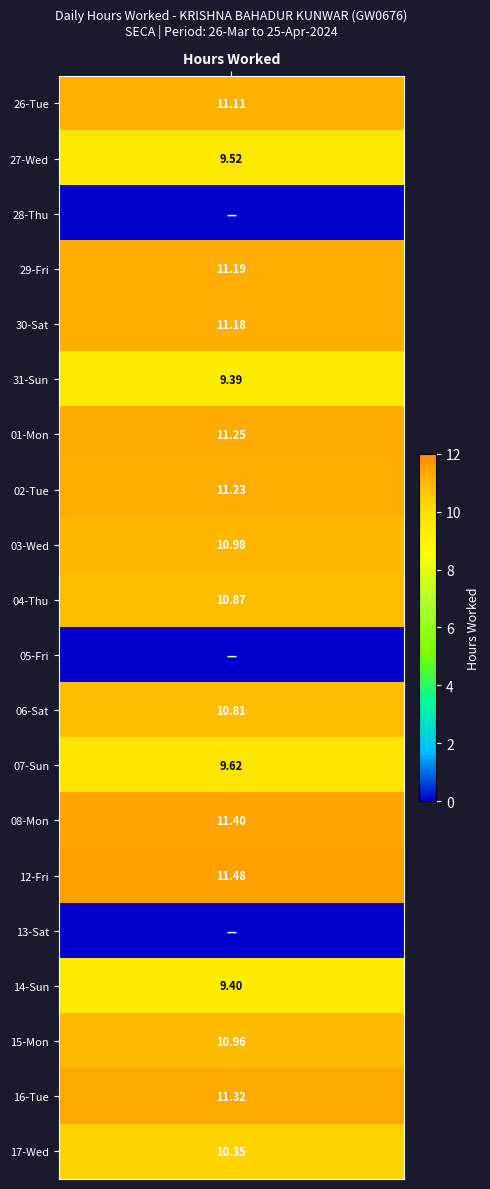

How many data points in 03-Wed are above 0?

1